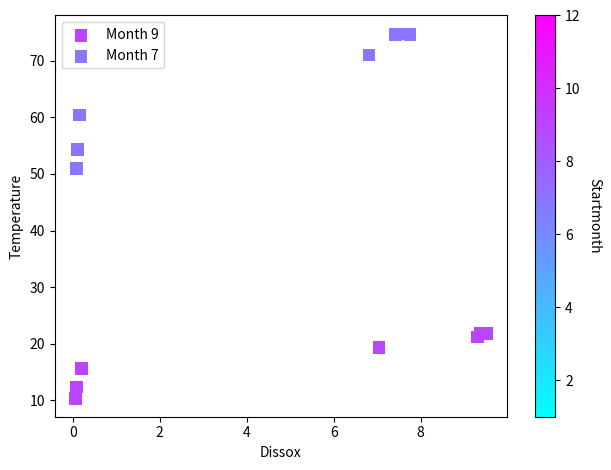

Which series has the largest Y range (max minus min)?

Month 7